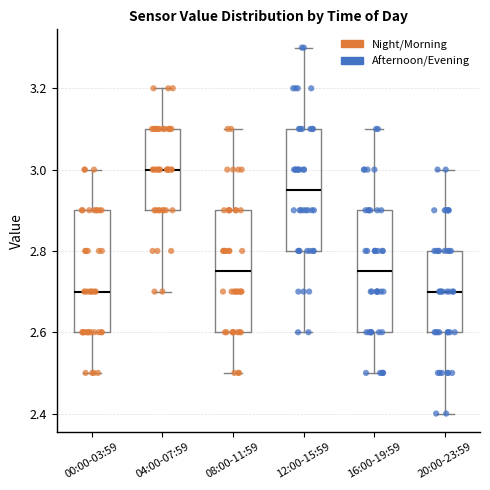

Reading left to right, transcribe this box plot: for each box, give where its median line is, the range the box spans, and where its two whiskers end, as read against the y-axis. The values are not printed on the chart, so give them approximately, as read against the axis.

00:00-03:59: median 2.70, box 2.60 to 2.90, whiskers 2.50 to 3.00
04:00-07:59: median 3.00, box 2.90 to 3.10, whiskers 2.70 to 3.20
08:00-11:59: median 2.76, box 2.60 to 2.90, whiskers 2.50 to 3.10
12:00-15:59: median 2.96, box 2.80 to 3.10, whiskers 2.60 to 3.30
16:00-19:59: median 2.76, box 2.60 to 2.90, whiskers 2.50 to 3.10
20:00-23:59: median 2.70, box 2.60 to 2.80, whiskers 2.40 to 3.00